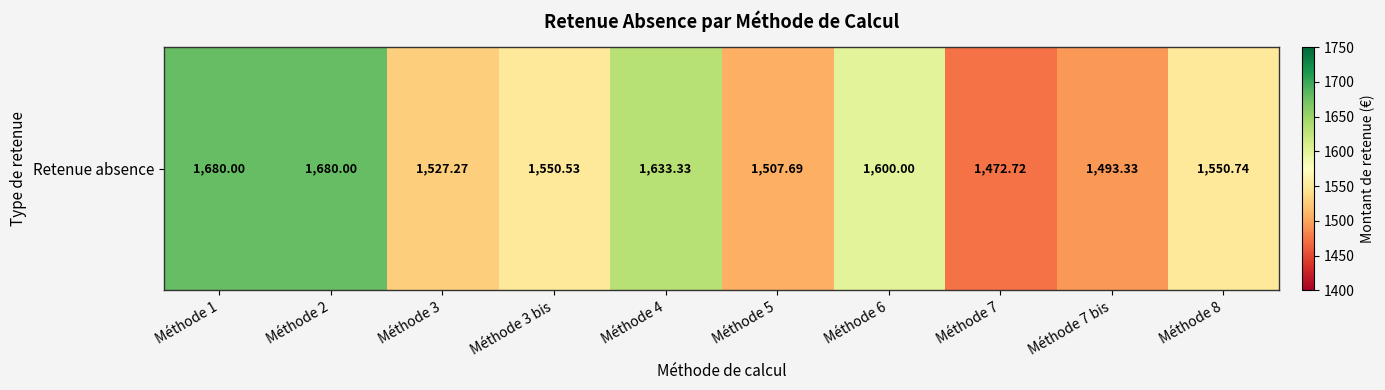

The value at Méthode 1 is 1680.0. True or false?

True